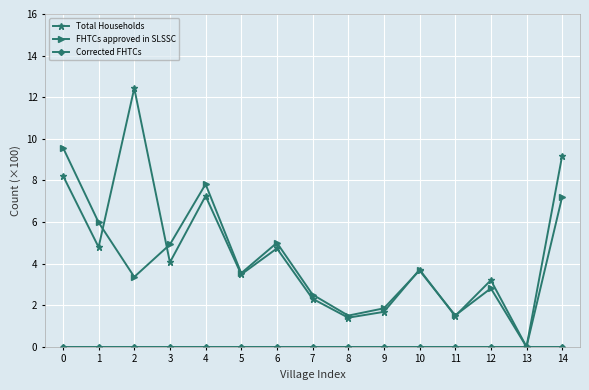

True or false: FHTCs approved in SLSSC has more than 0 points higher than both neighbors.

True